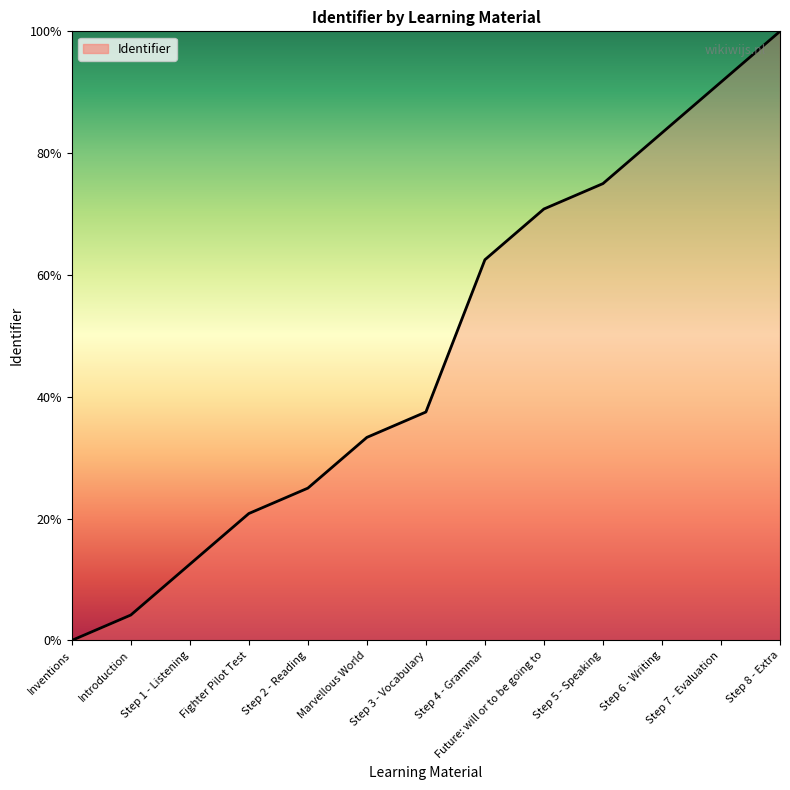

List the labels in order of value, smallest first.

Inventions, Introduction, Step 1 - Listening, Fighter Pilot Test, Step 2 - Reading, Marvellous World, Step 3 - Vocabulary, Step 4 - Grammar, Future: will or to be going to, Step 5 - Speaking, Step 6 - Writing, Step 7 - Evaluation, Step 8 - Extra